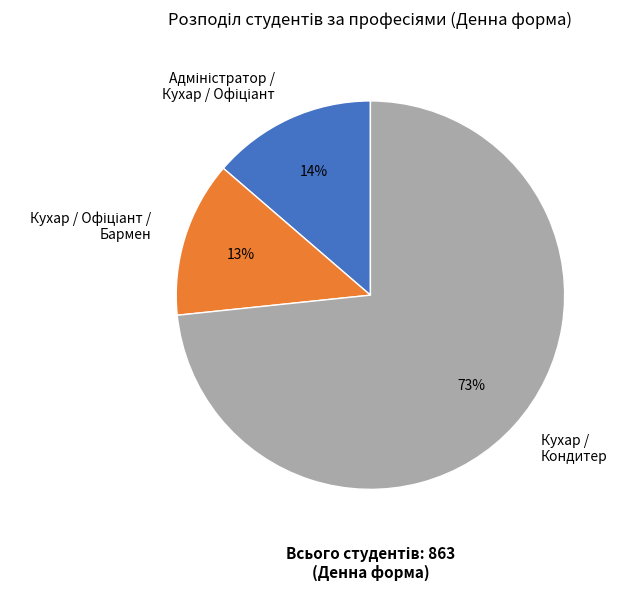

To the nearest percent, what portion does Кухар / Кондитер represent?

73%